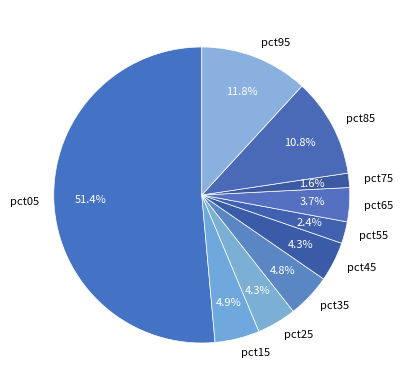

Between pct75 and pct45, which is larger?

pct45